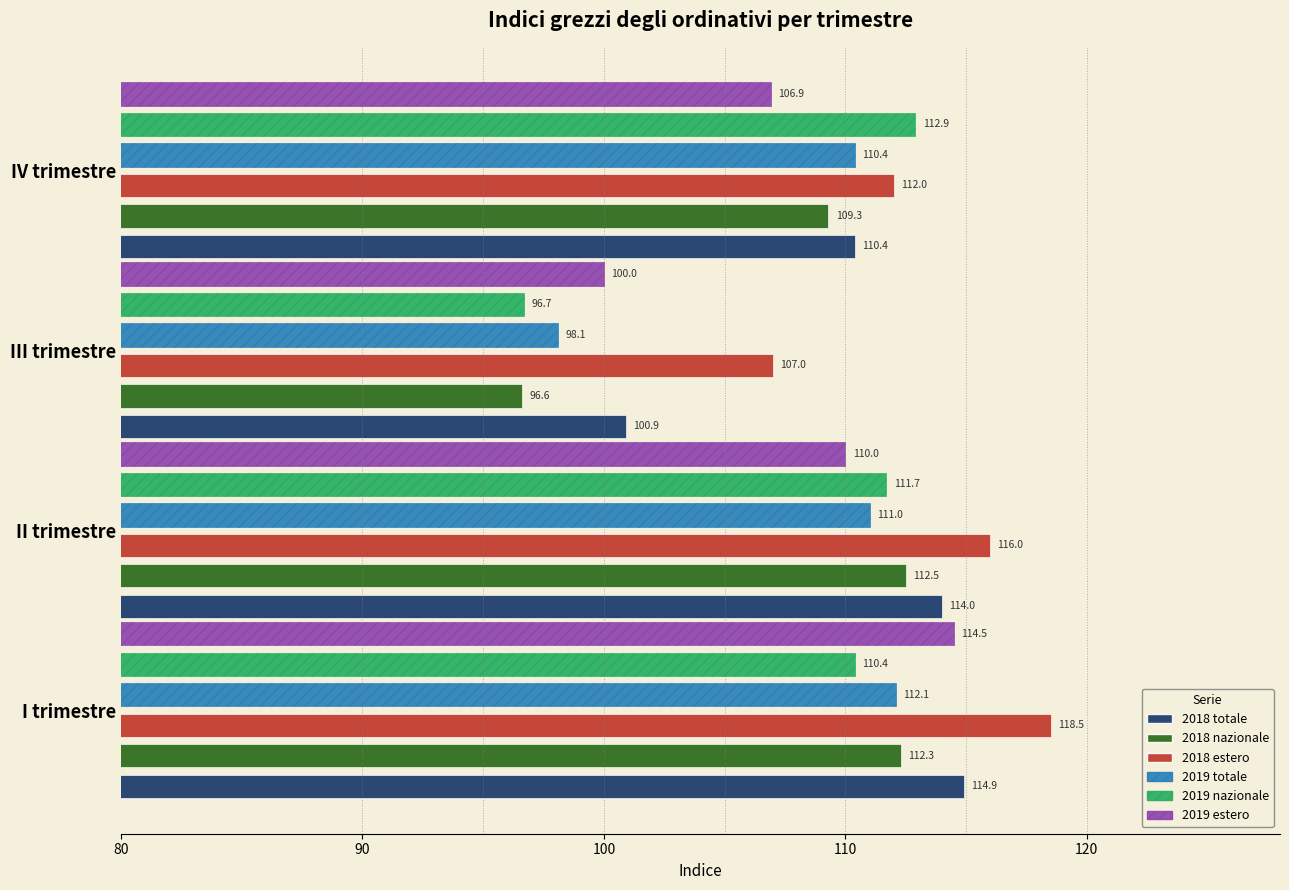

What is the approximate value of 2018 totale at III trimestre?

100.9